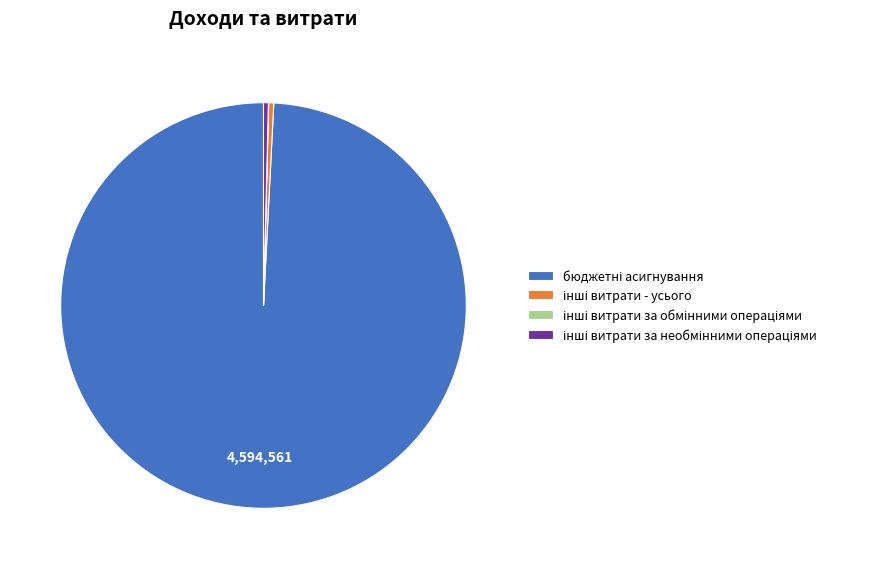

Is there a majority slice in this chart?

Yes